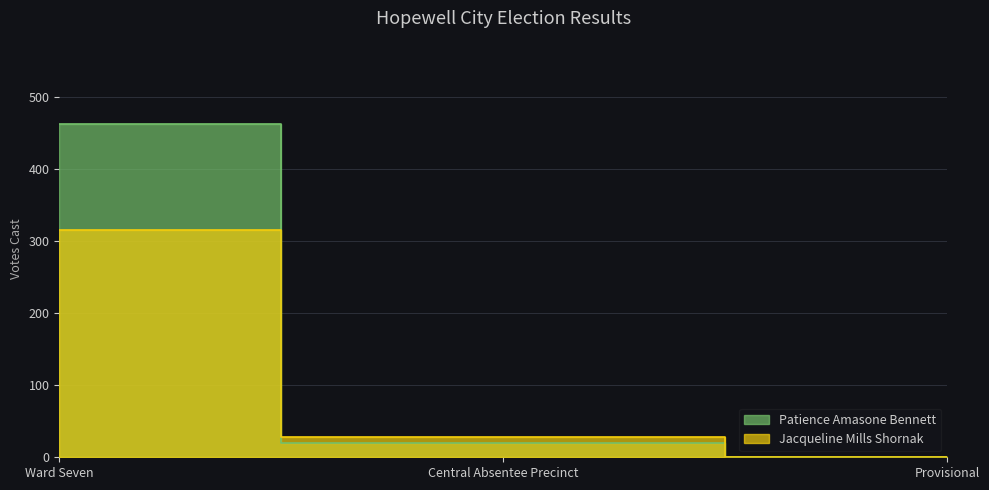

The value of Patience Amasone Bennett at Provisional is 145. True or false?

False